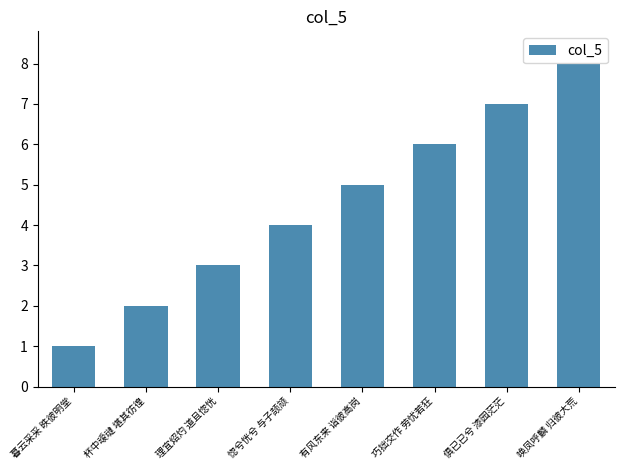

At which label is the value closest to 4?

惚兮恍兮 与子颉颃